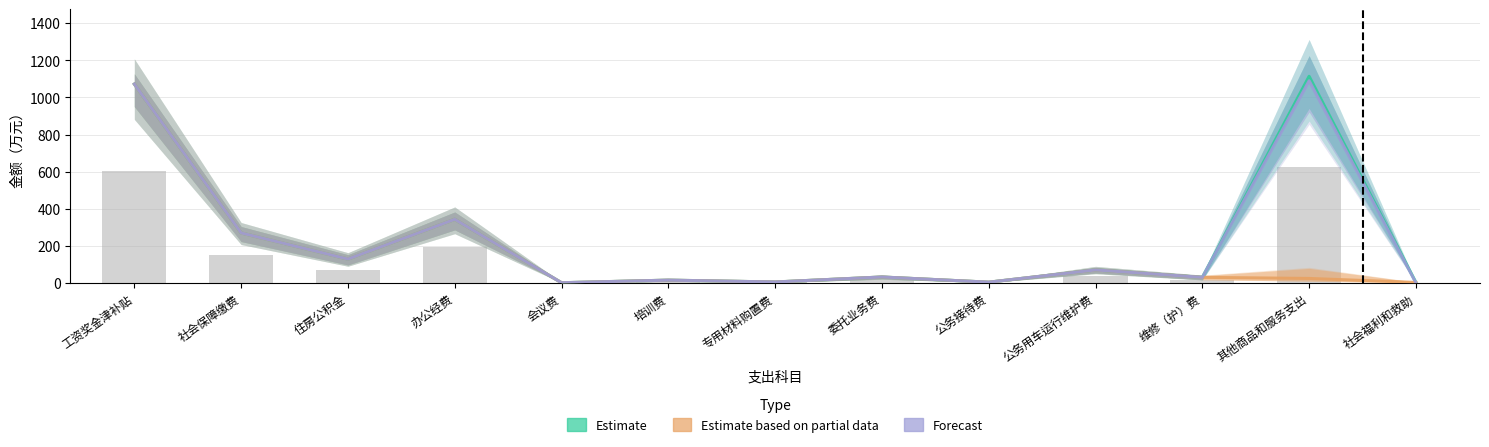

Rank the categories by Forecast value from lowest to highest.

社会福利和救助, 会议费, 公务接待费, 专用材料购置费, 培训费, 维修（护）费, 委托业务费, 公务用车运行维护费, 住房公积金, 社会保障缴费, 办公经费, 工资奖金津补贴, 其他商品和服务支出